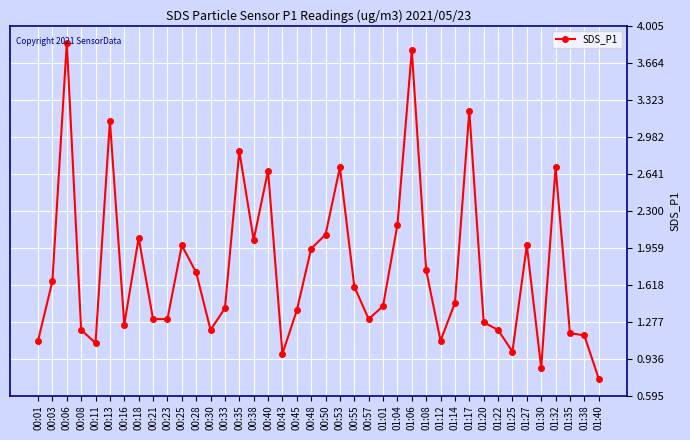

How many categories are shown in the chart?

40